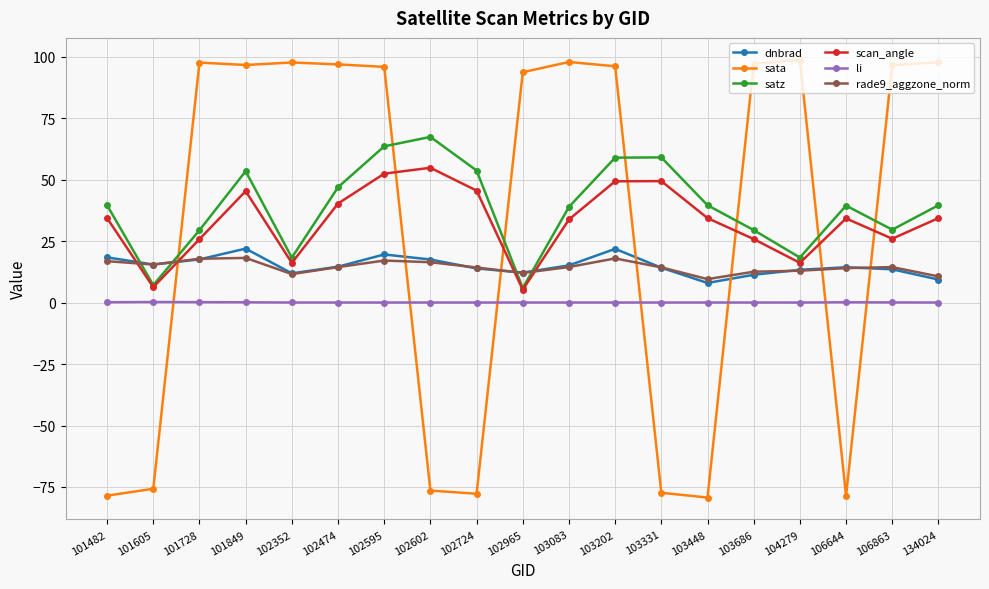

What is the difference between the li values at 101605 and 103083?

0.2